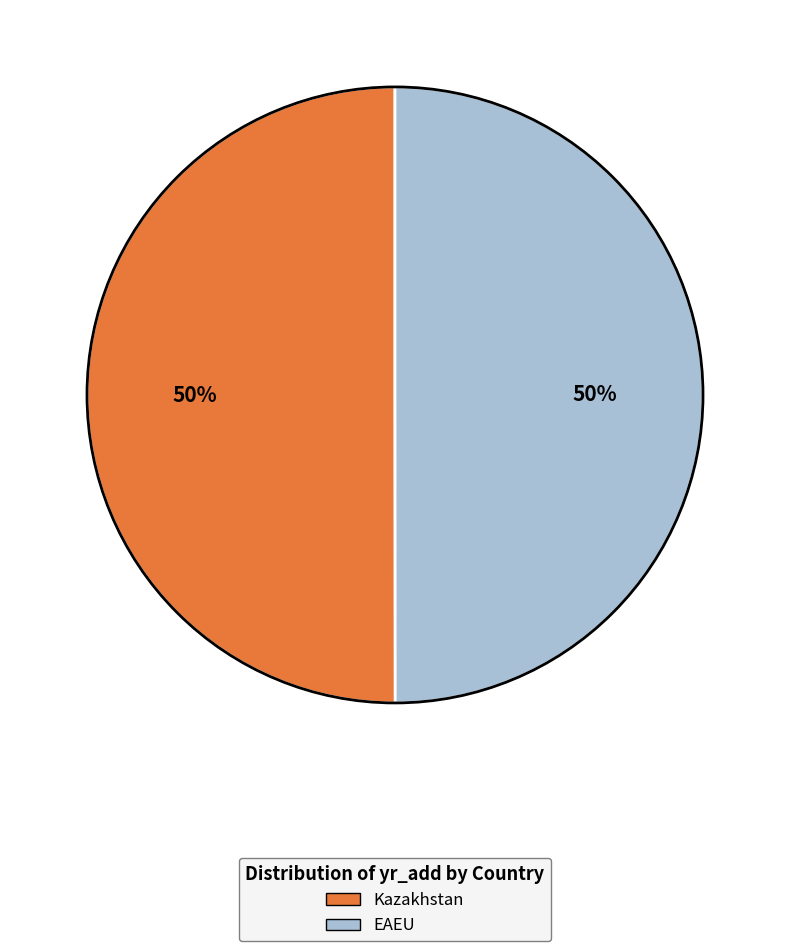

What is the ratio of the value at EAEU to the value at Kazakhstan?

1.0